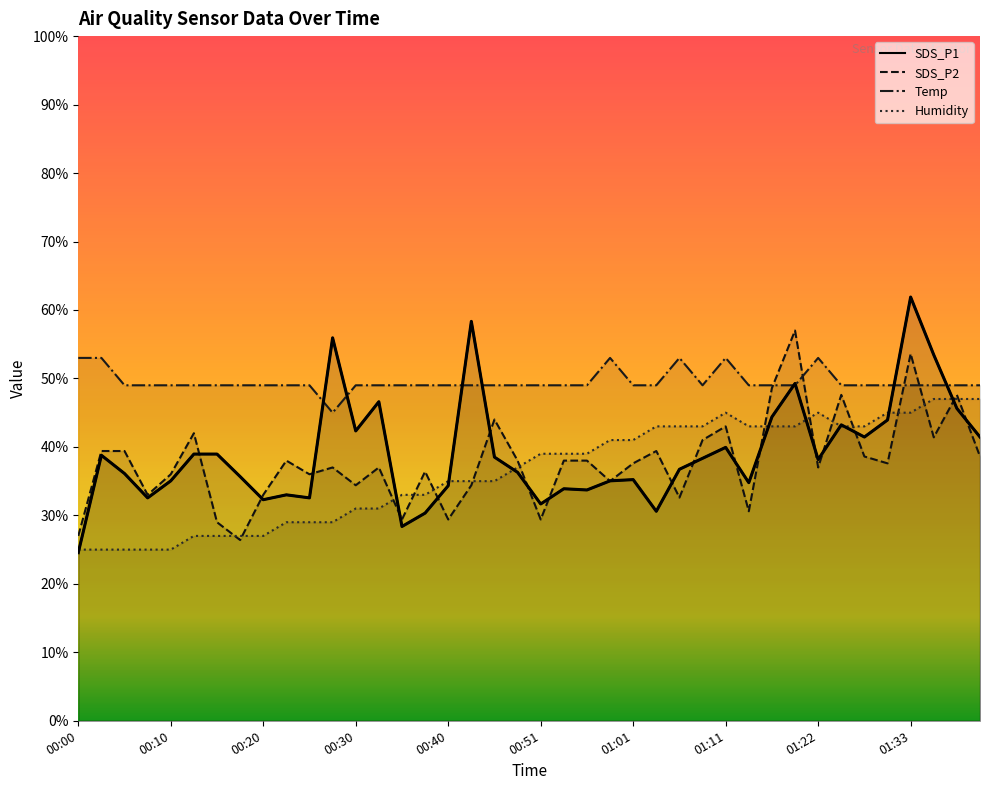

Rank the categories by Temp value from lowest to highest.

00:27, 00:05, 00:08, 00:10, 00:13, 00:15, 00:18, 00:20, 00:23, 00:25, 00:30, 00:33, 00:35, 00:38, 00:40, 00:43, 00:45, 00:48, 00:51, 00:54, 00:56, 01:01, 01:04, 01:09, 01:14, 01:16, 01:19, 01:25, 01:28, 01:30, 01:33, 01:36, 01:38, 01:41, 00:00, 00:03, 00:59, 01:06, 01:11, 01:22